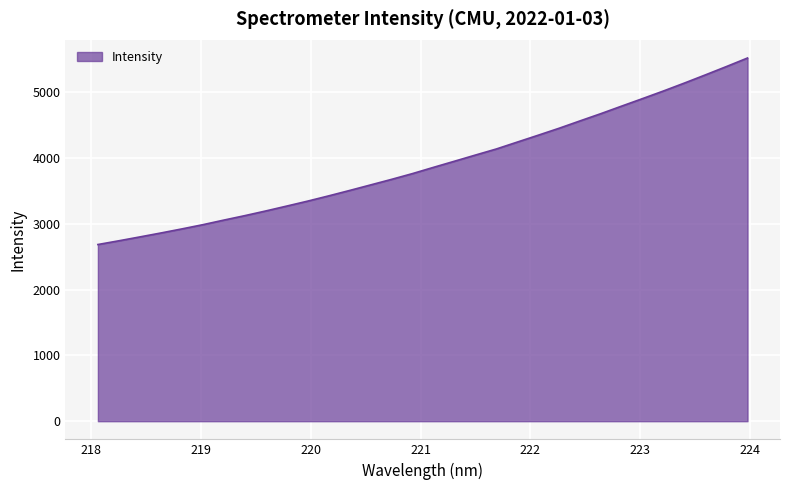

What is the sum of all values?

125192.7